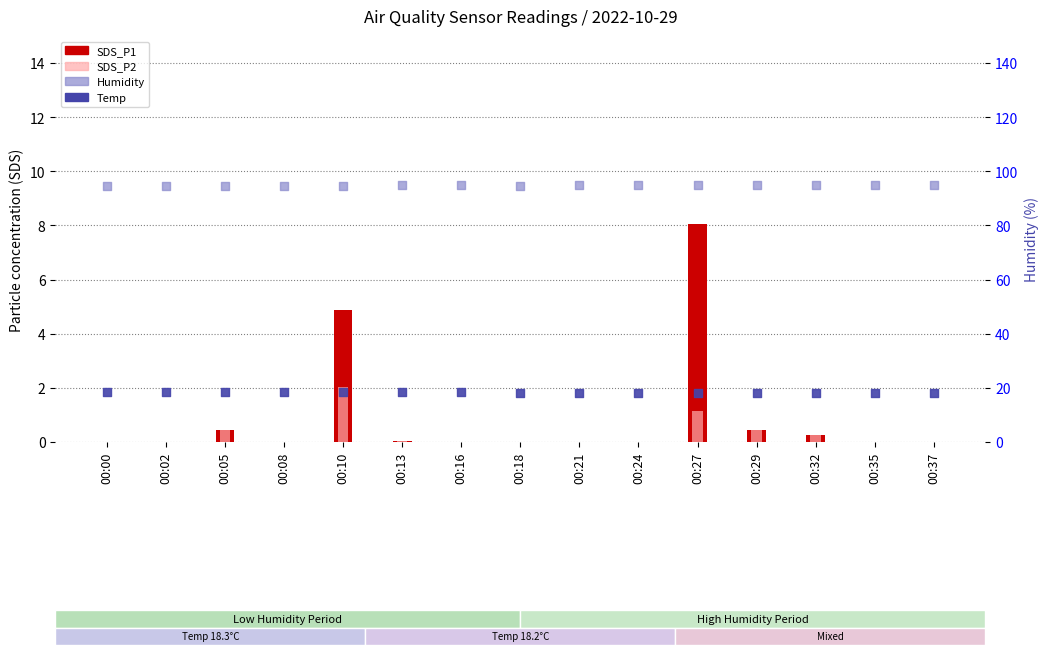

Which series has the widest spread of Y values?

SDS_P1